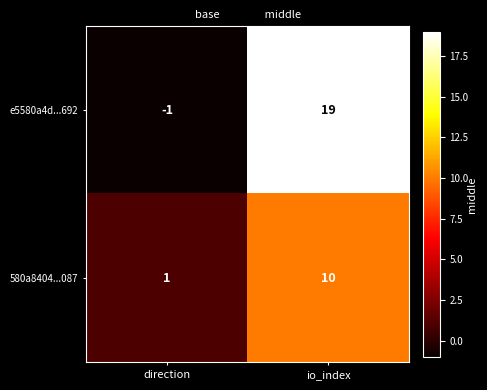

True or false: e5580a4d...692 has a value of 19 at io_index.

True